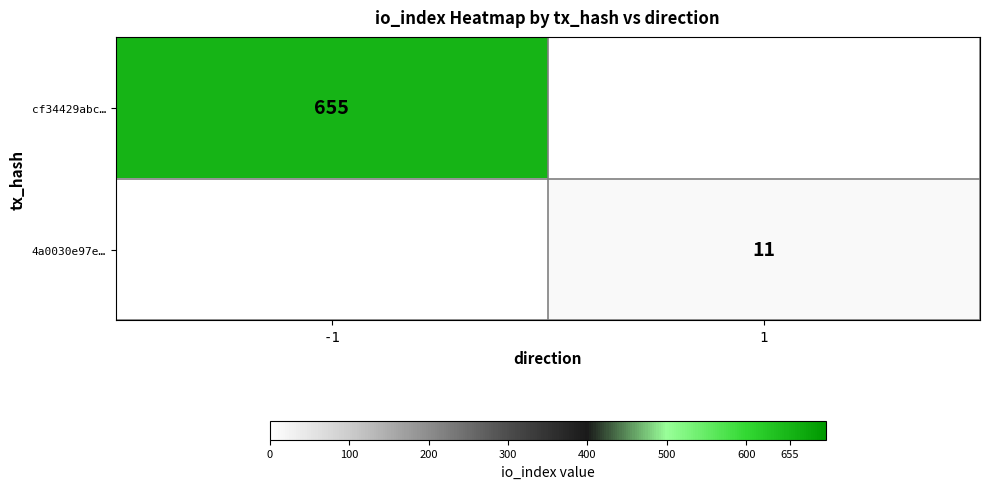

True or false: cf34429abc… has a value of 655 at -1.

True